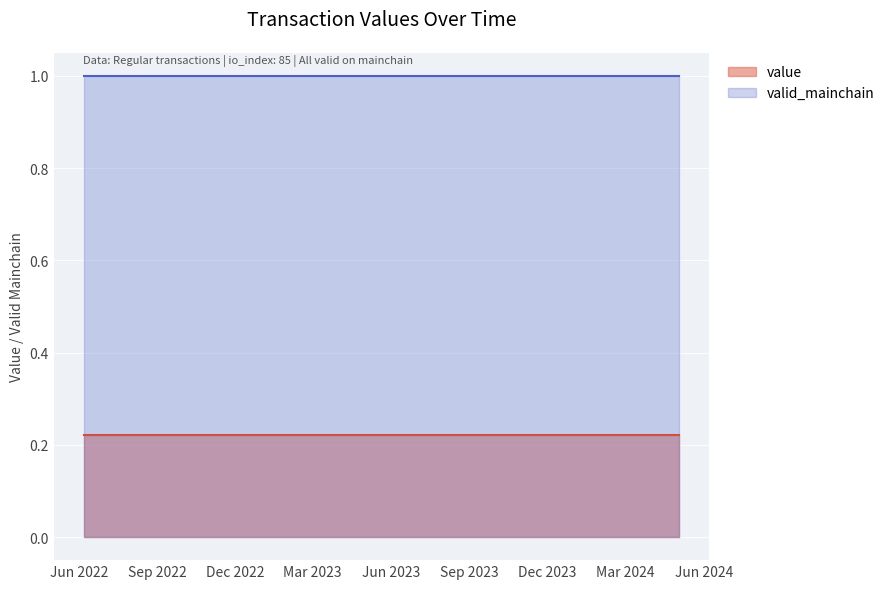

Is it true that valid_mainchain equals 1.4 at 1?

False